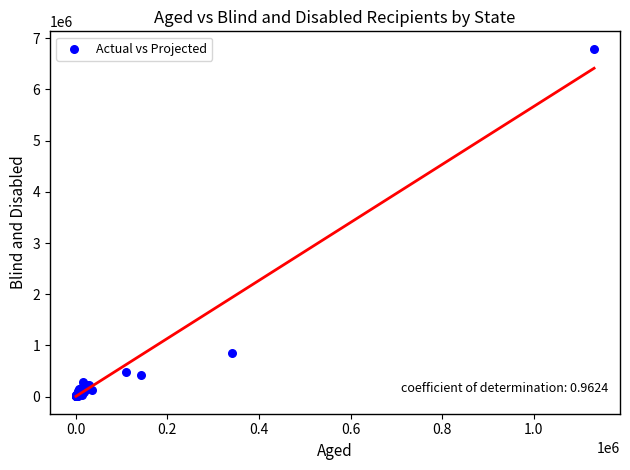

What Y value in the scatter plot is closest to 3401272?

844469